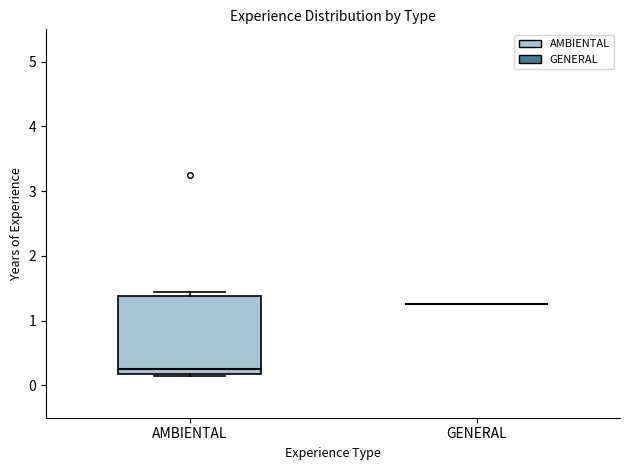

Reading left to right, transcribe this box plot: for each box, give where its median line is, the range the box spans, and where its two whiskers end, as read against the y-axis. The values are not printed on the chart, so give them approximately, as read against the axis.

AMBIENTAL: median 0.3, box 0.2 to 1.4, whiskers 0.1 to 1.4 (just above the box's upper edge)
GENERAL: box collapsed to a line at 1.3, whiskers 1.3 to 1.3